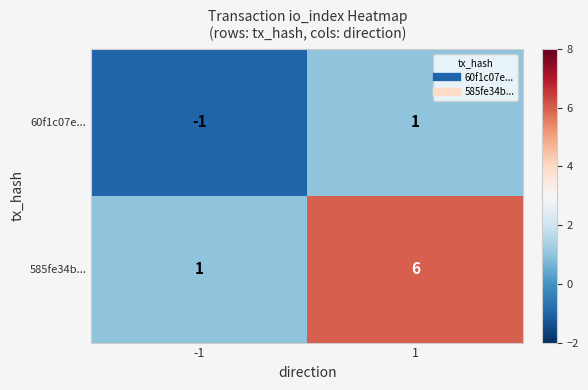

At 1, list the series in order from smallest to largest.

60f1c07e..., 585fe34b...